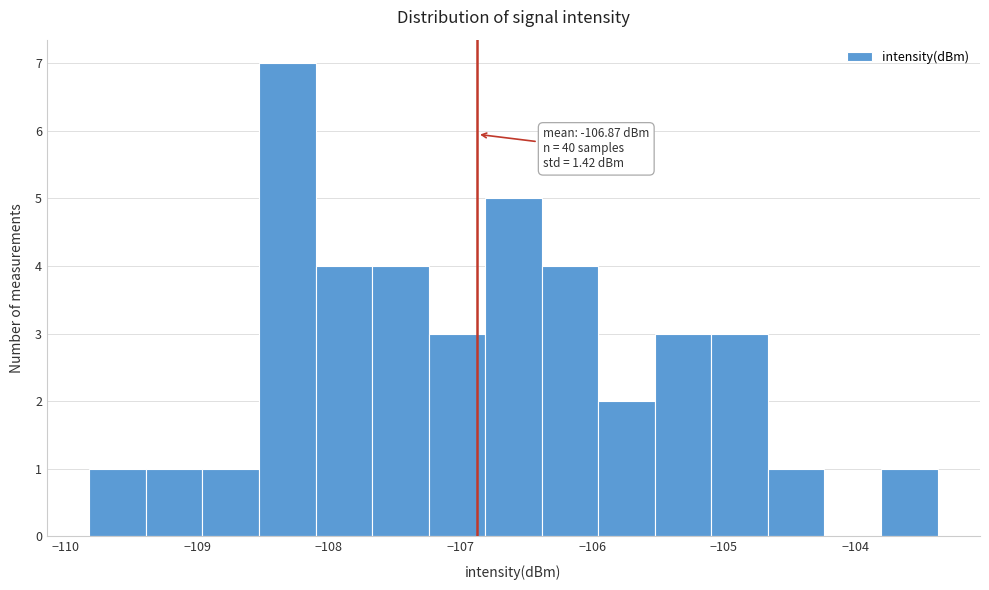

Which range on the x-axis has the tallest bar?

-108.5 to -108.1